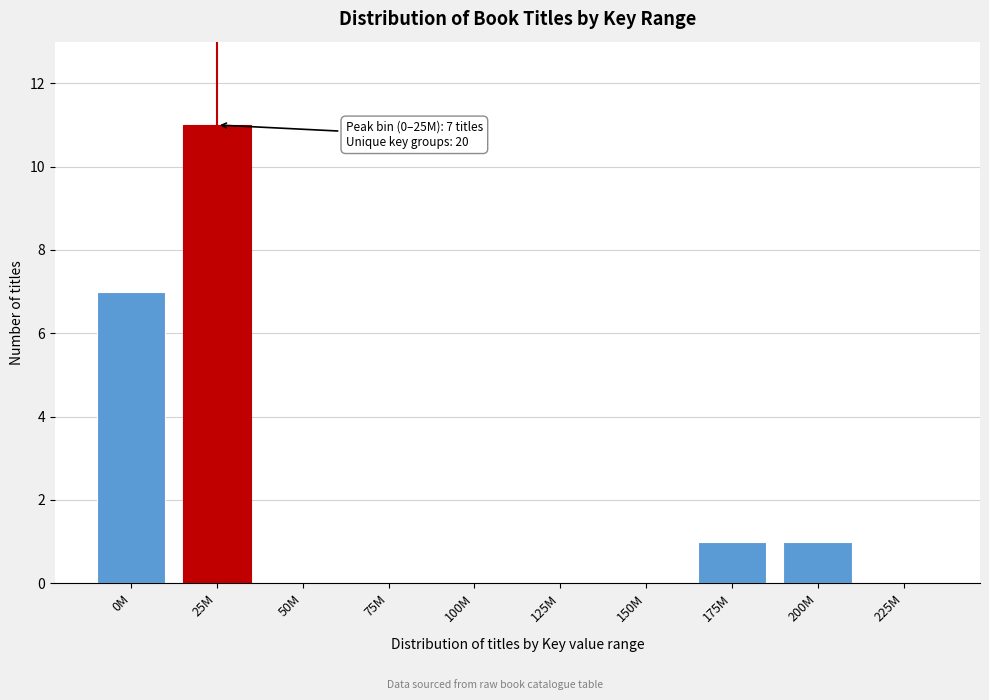

Reading left to right, transcribe all the data shown in this chart.

0M=7	25M=11	50M=0	75M=0	100M=0	125M=0	150M=0	175M=1	200M=1	225M=0